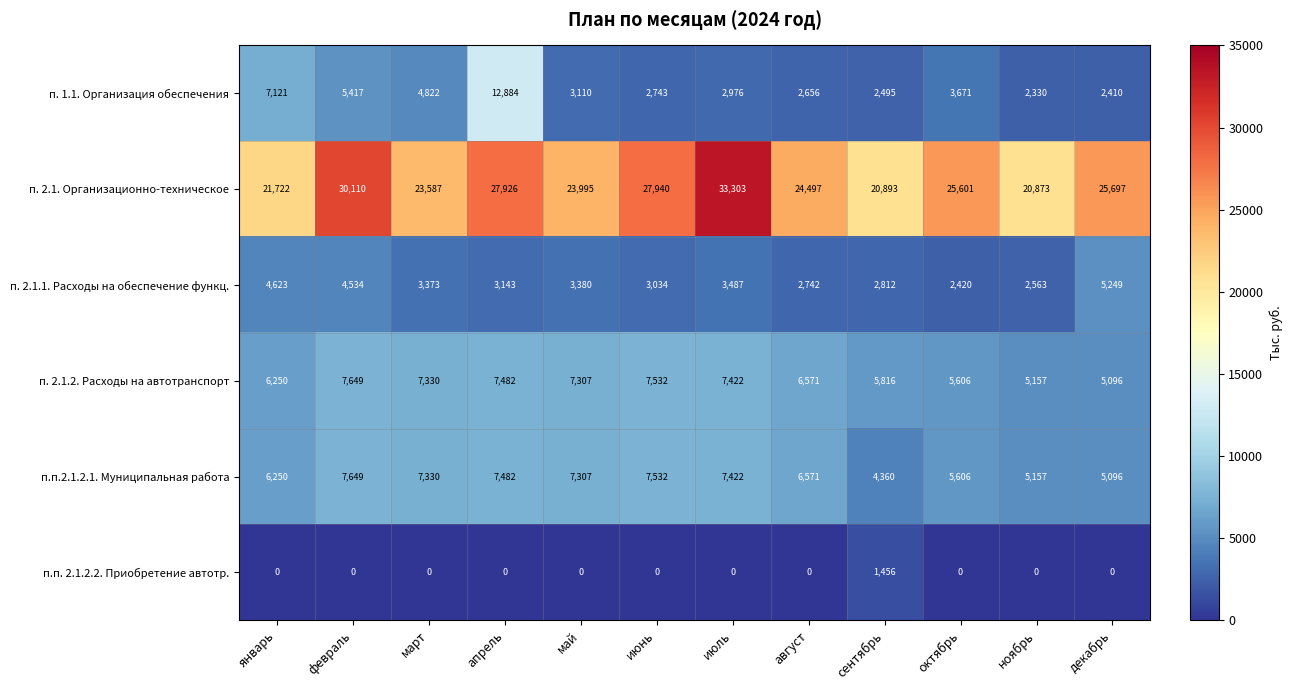

At how many categories does at least one series exceed 21851?

9